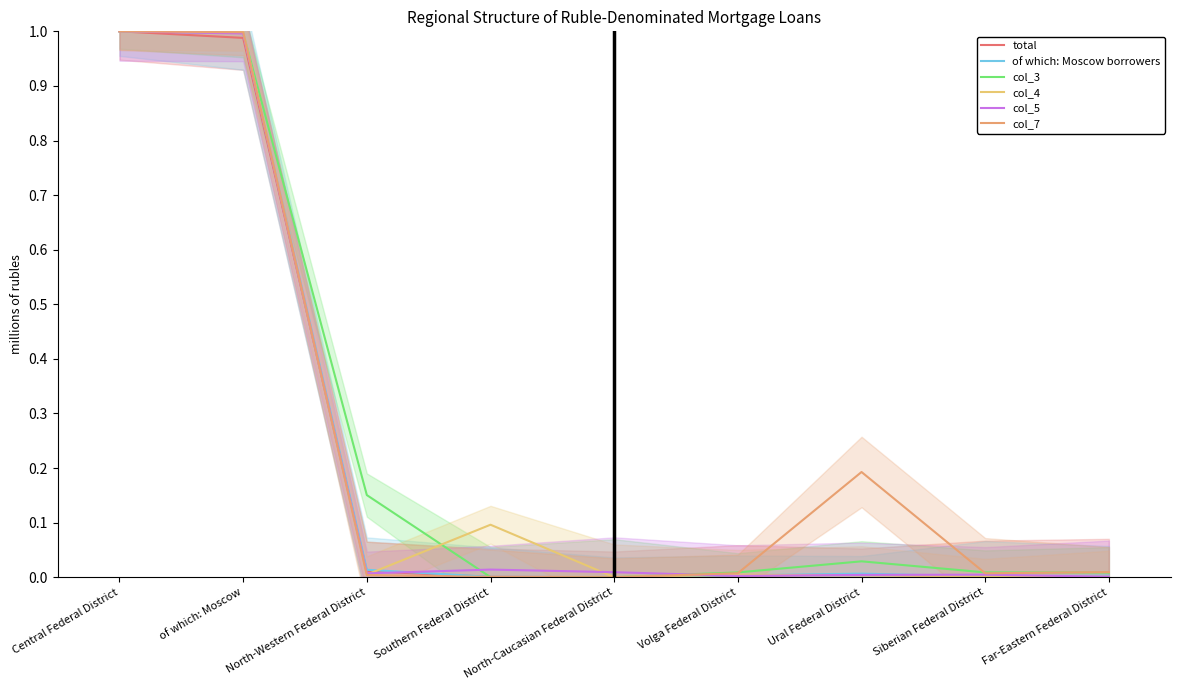

Is the value of total at Central Federal District greater than the value of col_5 at Ural Federal District?

Yes